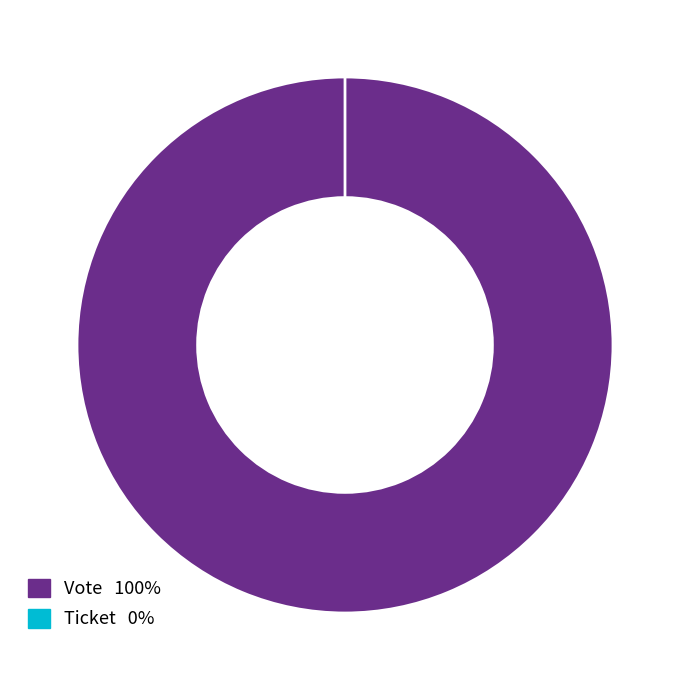

Is it true that Vote is 93% of the pie?

False